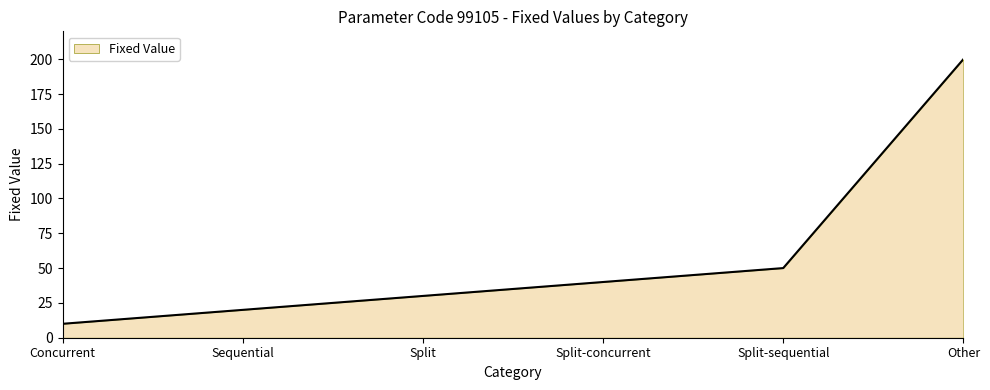

Is it true that the value at Other is 87?

False